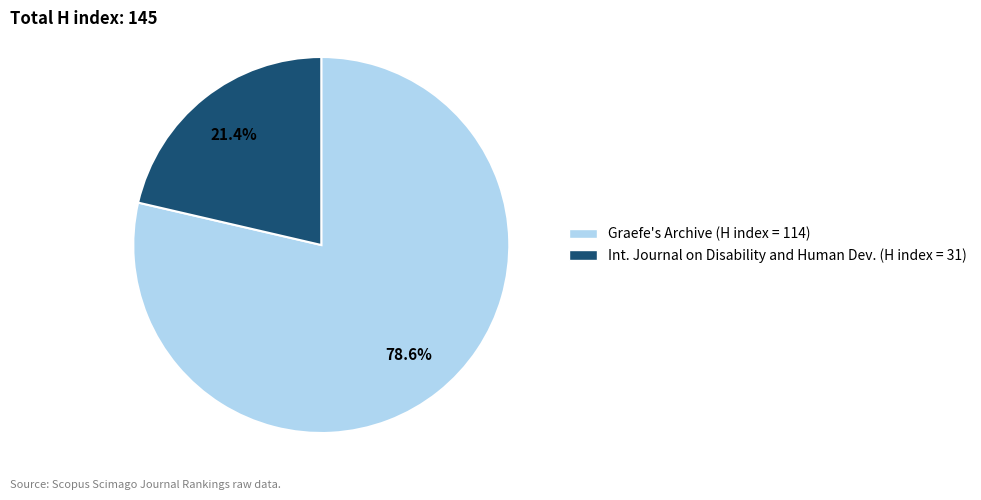

How many slices are in this pie chart?

2